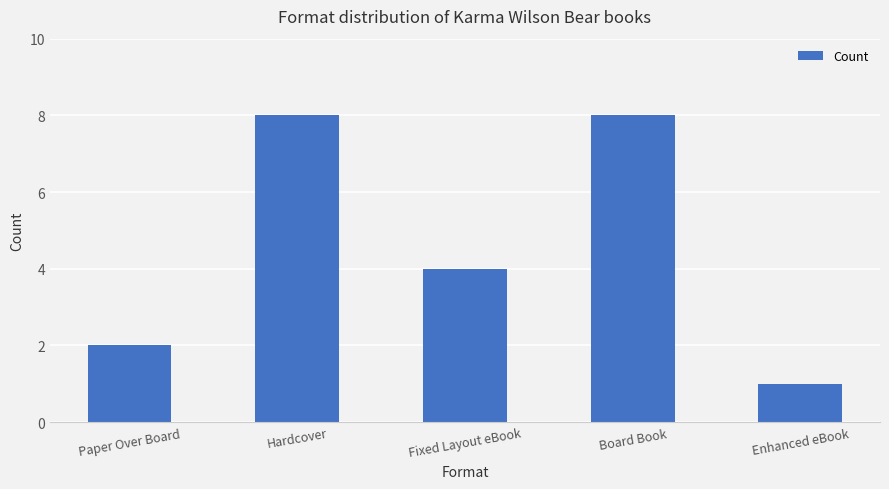

What is the value of the 2nd bar from the left?

8